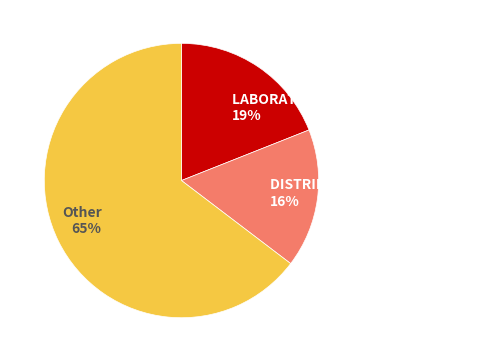

Does Other 65% represent more than half of the total?

Yes